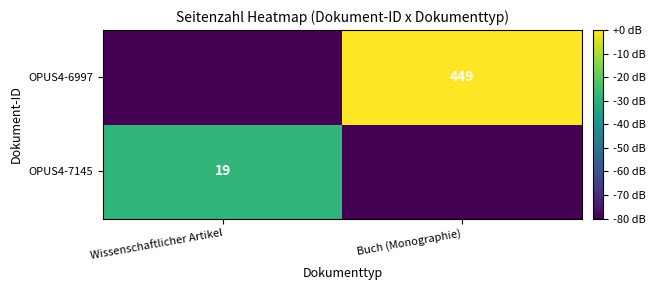

The value of OPUS4-7145 at Wissenschaftlicher Artikel is 19. True or false?

True